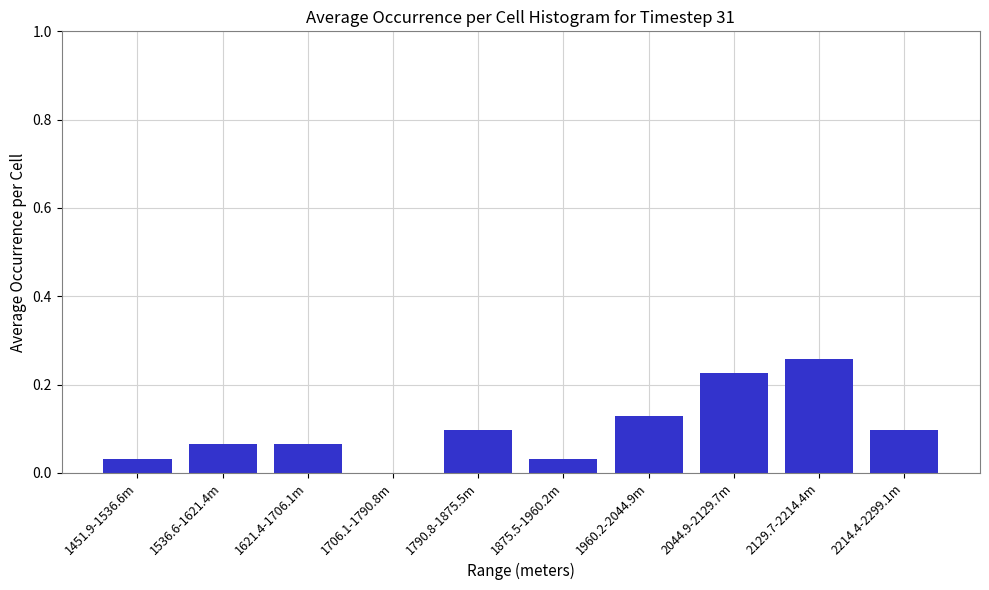

What is the sum of all values?

1.0